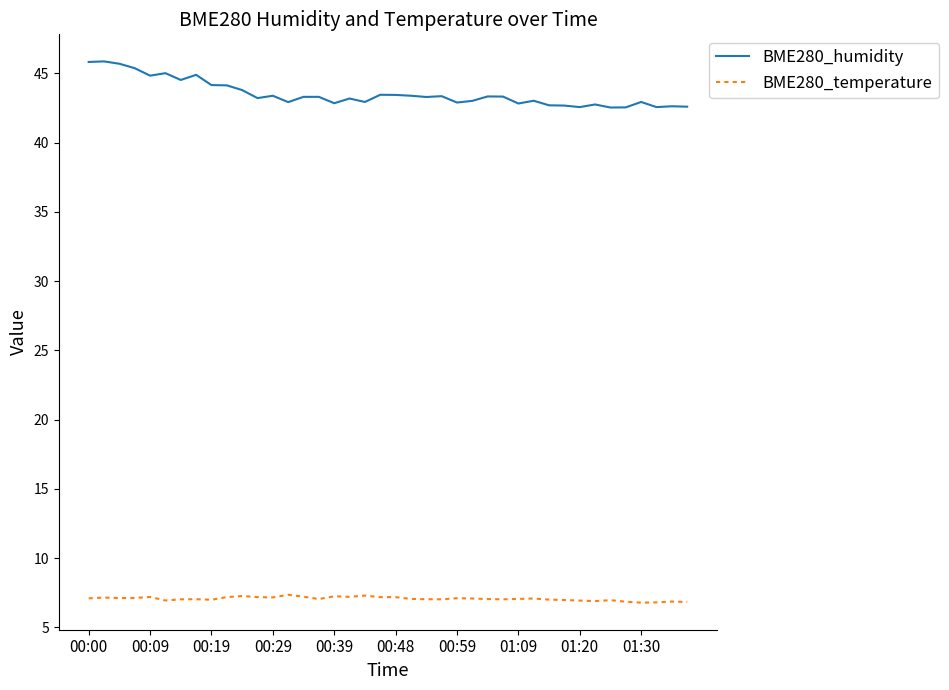

At how many categories does at least one series exceed 20?

40